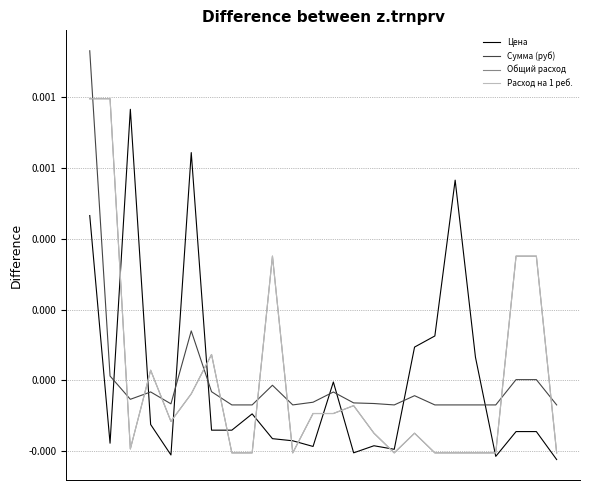

Is this an area chart (filled region under the line)?

No